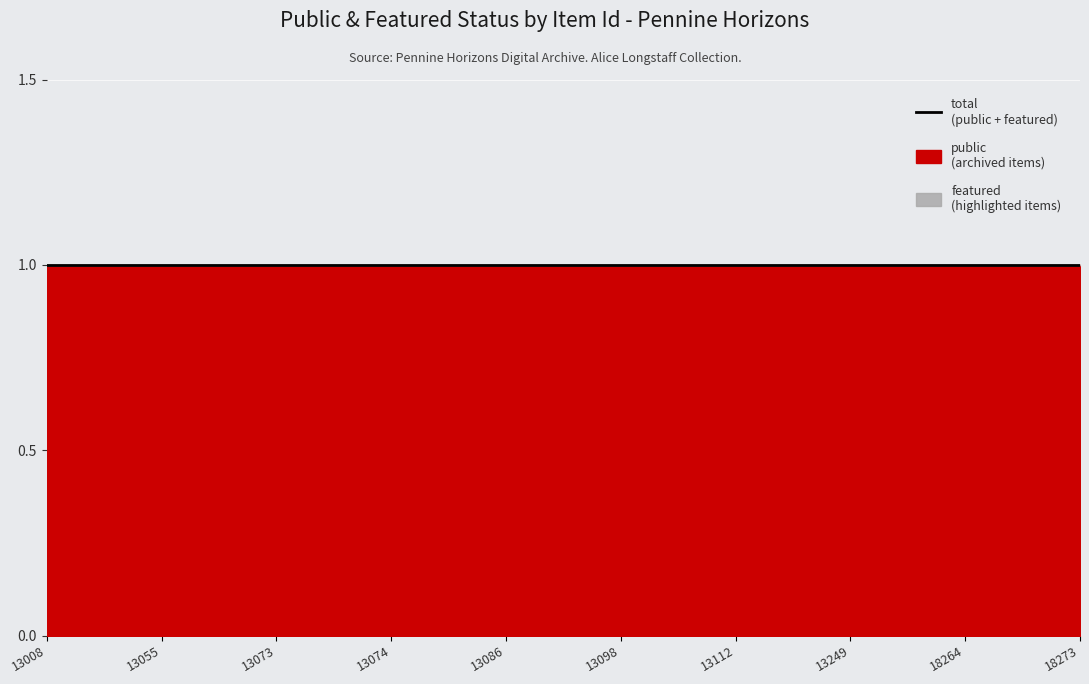

How many categories are shown in the chart?

10